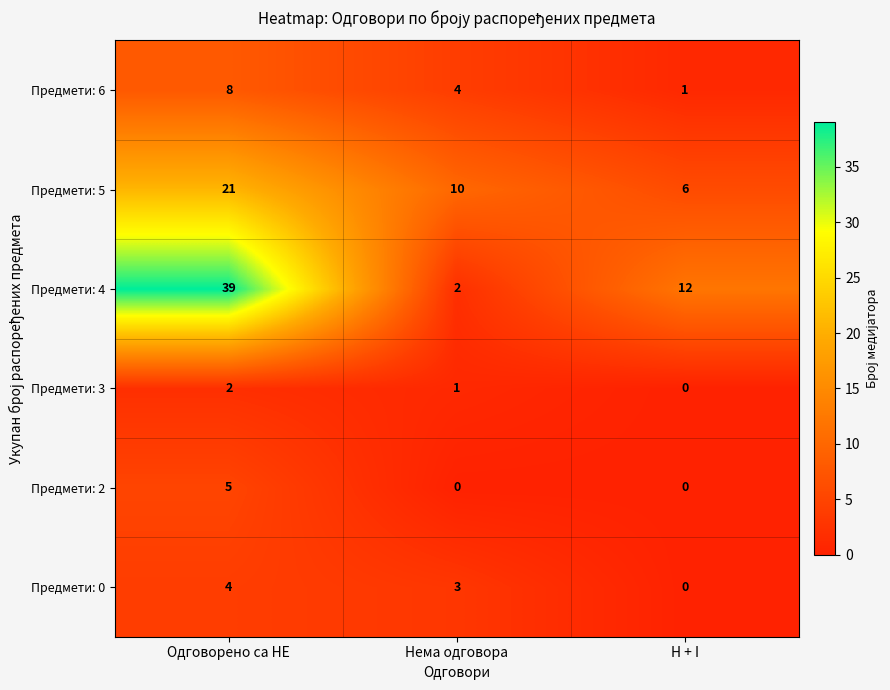

What is the greatest value displayed?

39